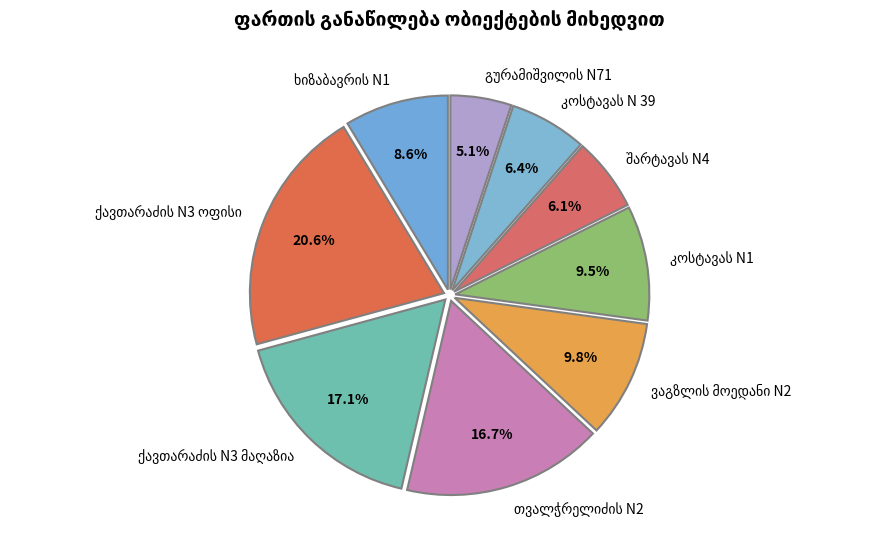

Is there any slice that represents more than half of the pie?

No